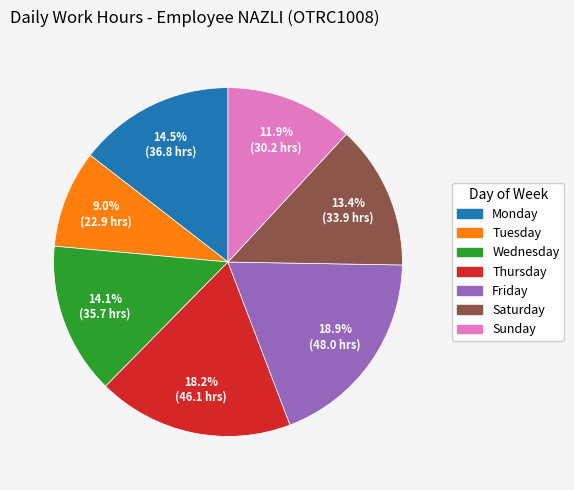

Is there a majority slice in this chart?

No